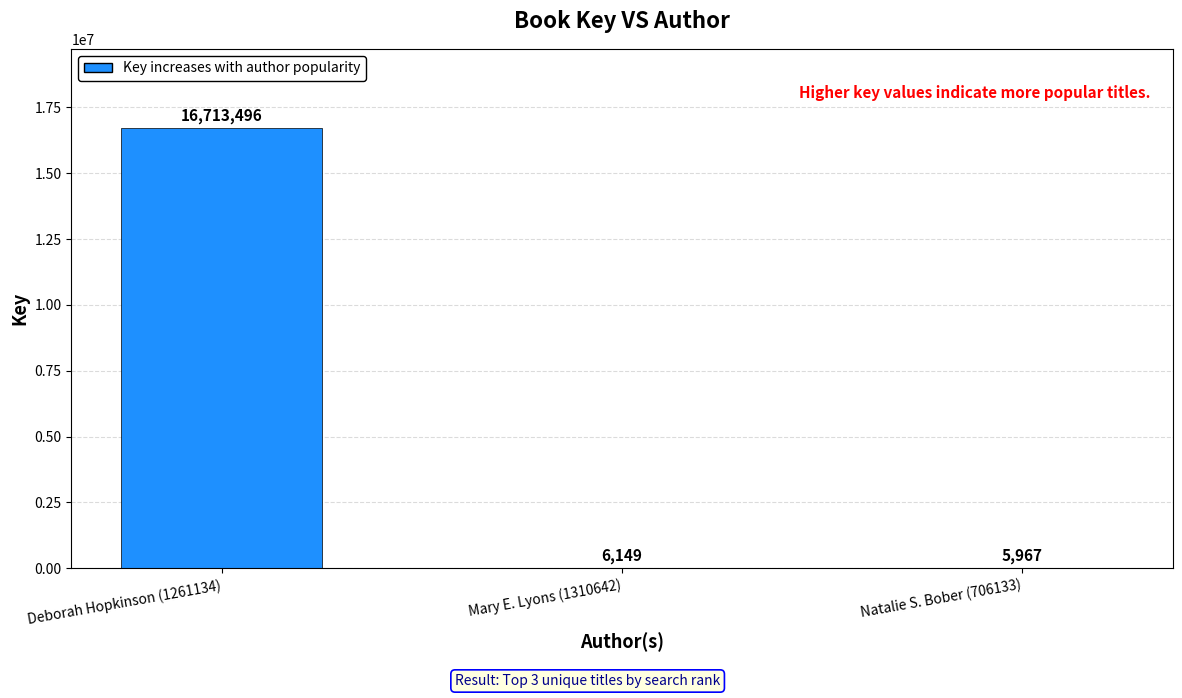

At which label does the data first exceed 6149?

Deborah Hopkinson (1261134)